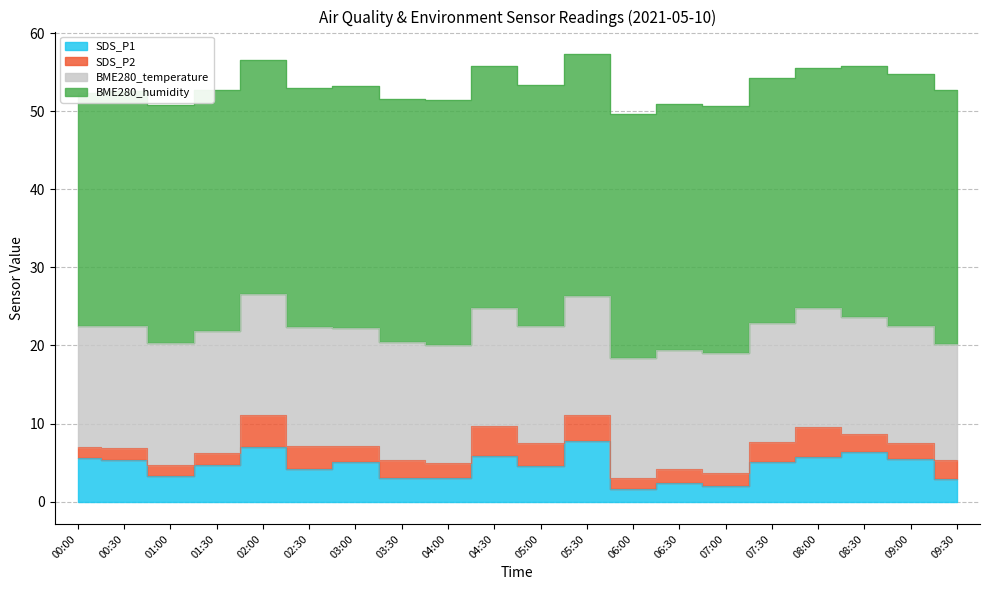

Rank the categories by SDS_P2 value from lowest to highest.

00:00, 01:00, 06:00, 00:30, 01:30, 07:00, 06:30, 04:00, 03:00, 09:00, 08:30, 03:30, 09:30, 07:30, 05:00, 02:30, 05:30, 08:00, 04:30, 02:00